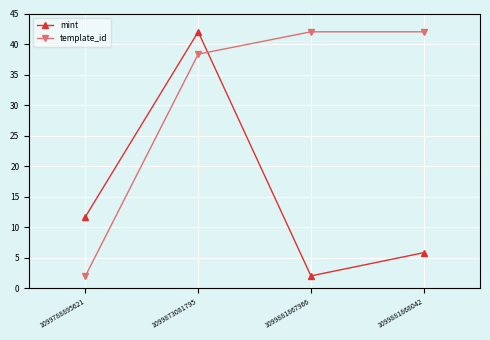

Reading left to right, what are all the values shown in this chart?

mint: 11.7	42.0	2.0	5.8
template_id: 2.0	38.3	42.0	42.0